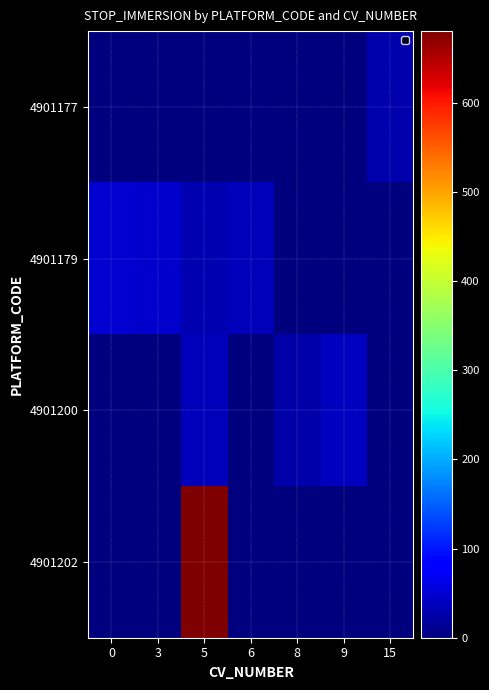

What is the difference between the highest and lowest values at 0?

49.8